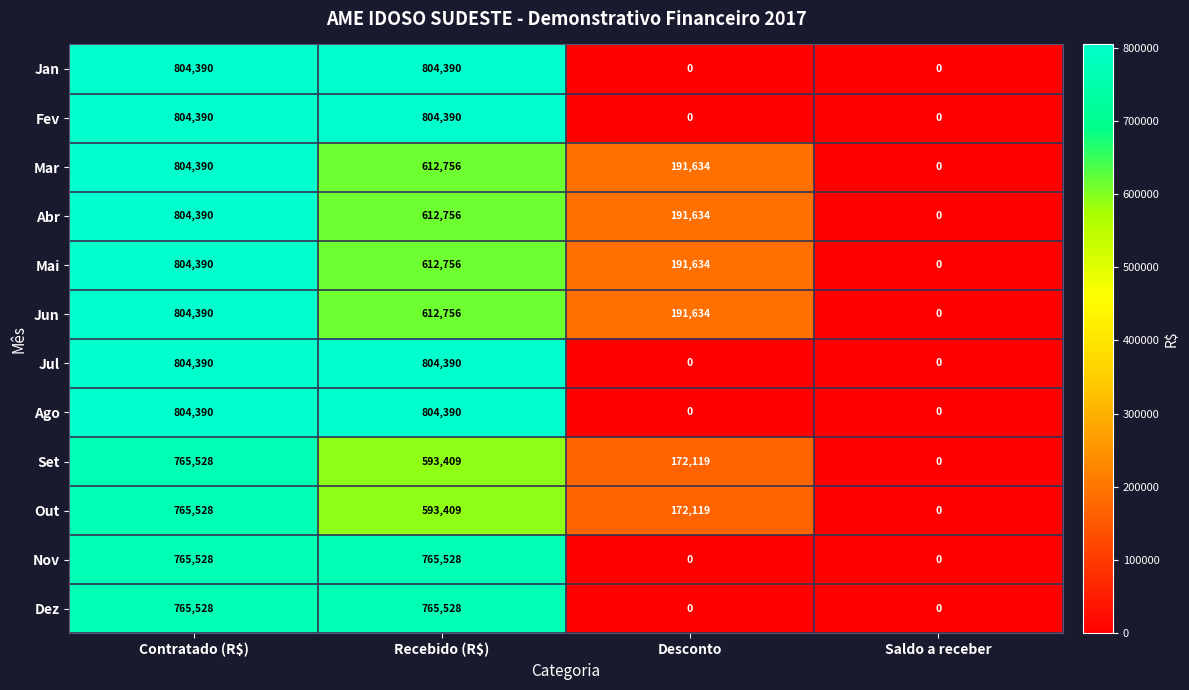

What is the maximum value shown in the chart?

804390